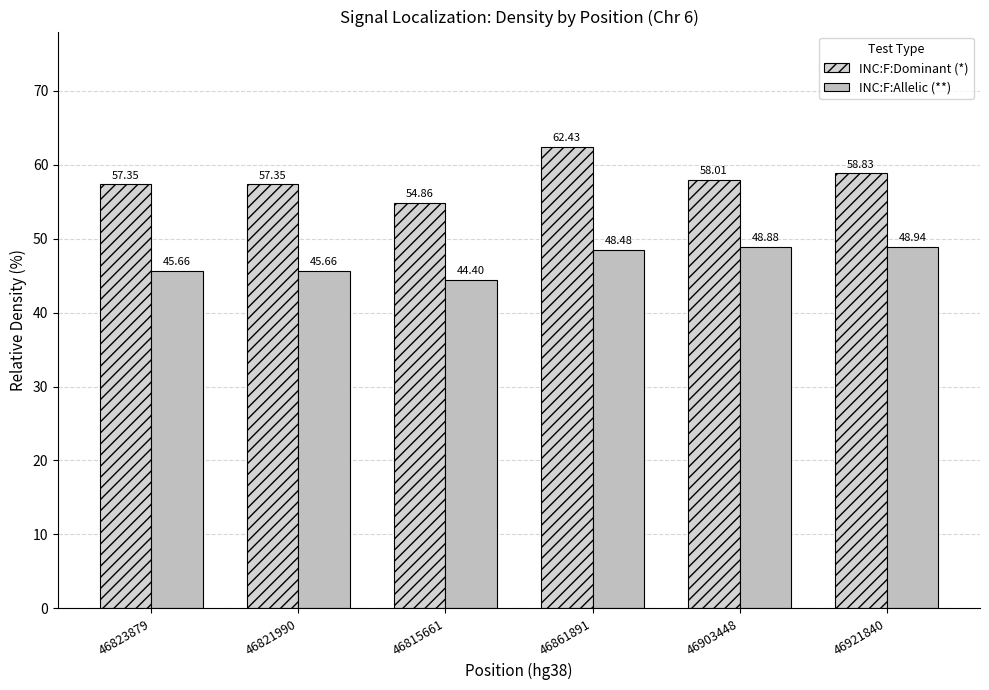

What is the approximate value of INC:F:Allelic (**) at 46823879?

45.7